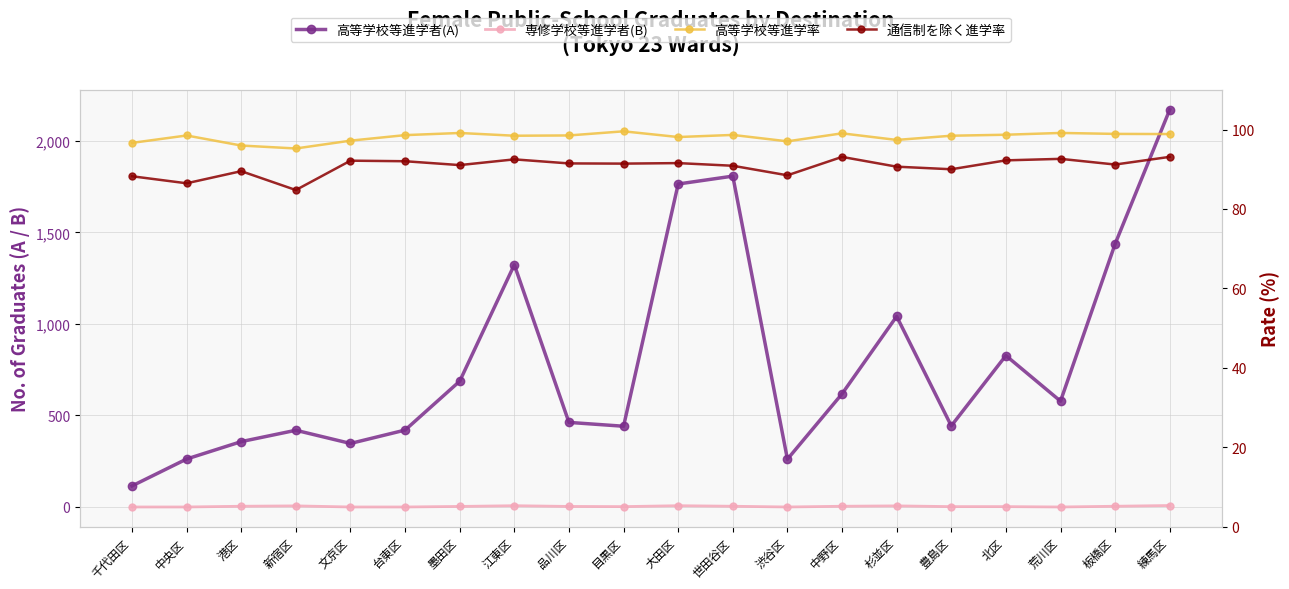

The 高等学校等進学者(A) series shows 650.5 at 豊島区. True or false?

False